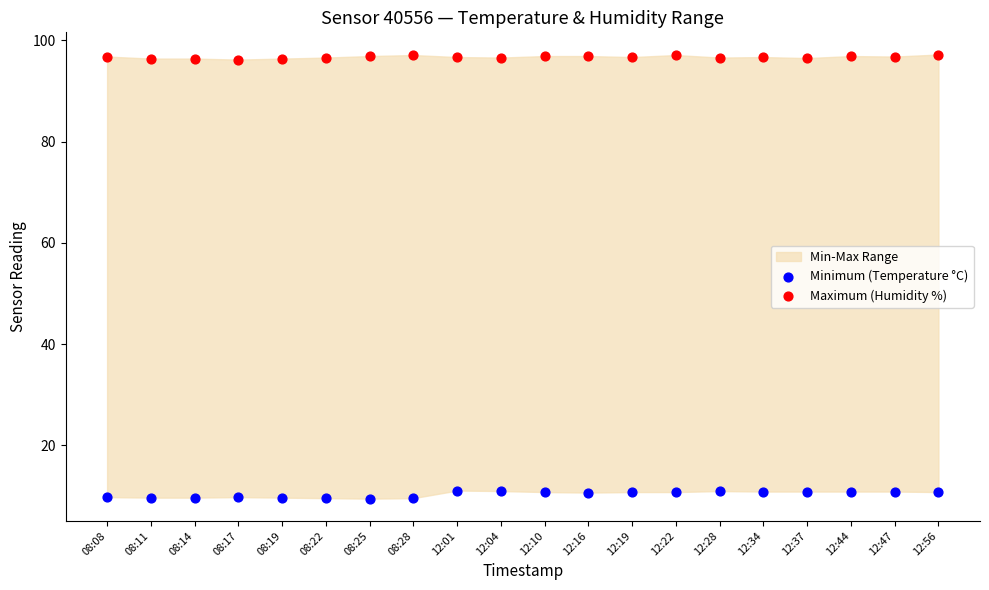

Which series contains the lowest Y value?

Minimum (Temperature °C)